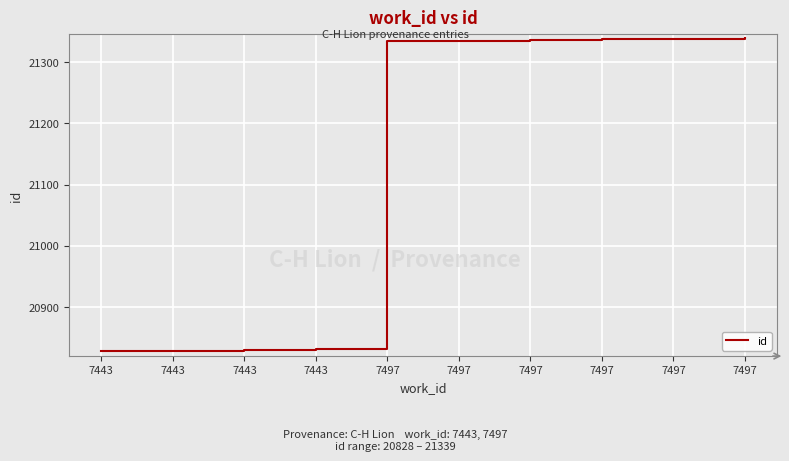

Does the chart have visible grid lines?

Yes